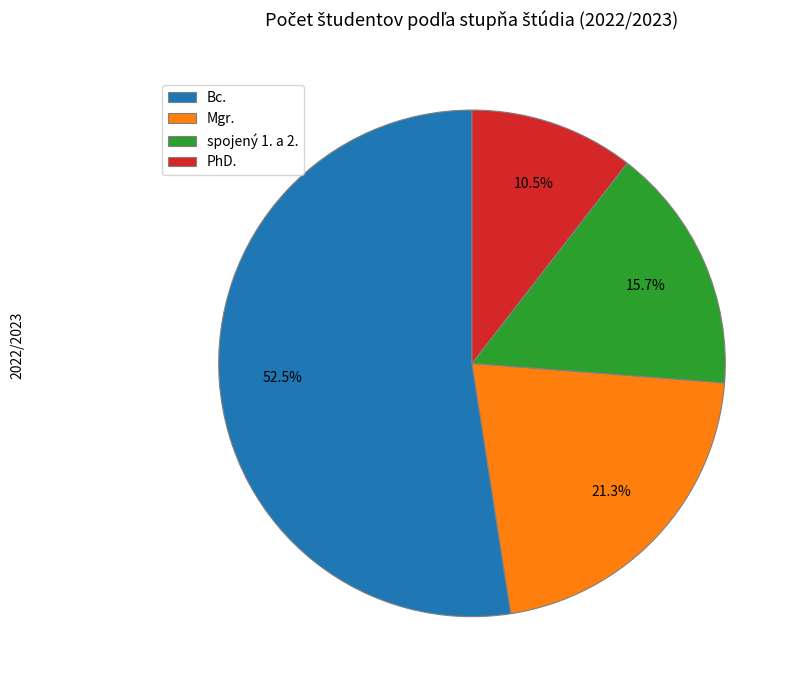

What is the total percentage of Bc. and spojený 1. a 2.?

68.2%